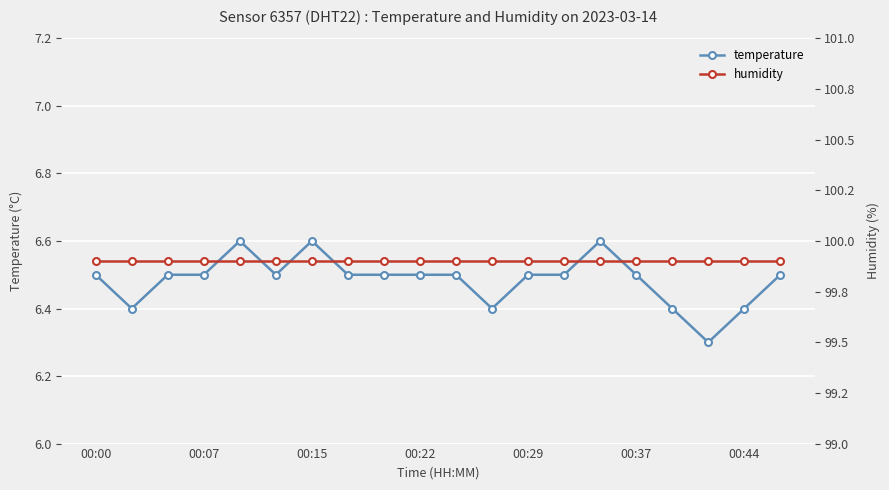

How many temperature values are between 6 and 7?

20